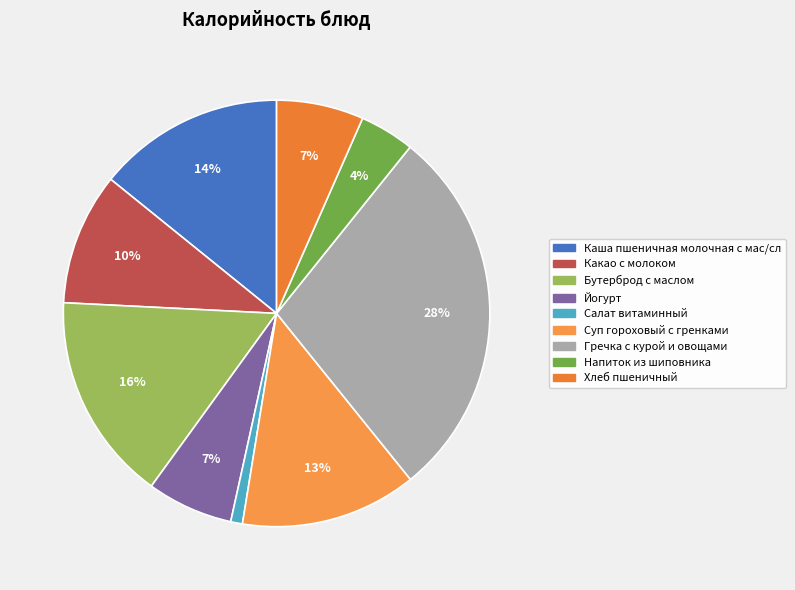

Count the number of slices in the pie.

9